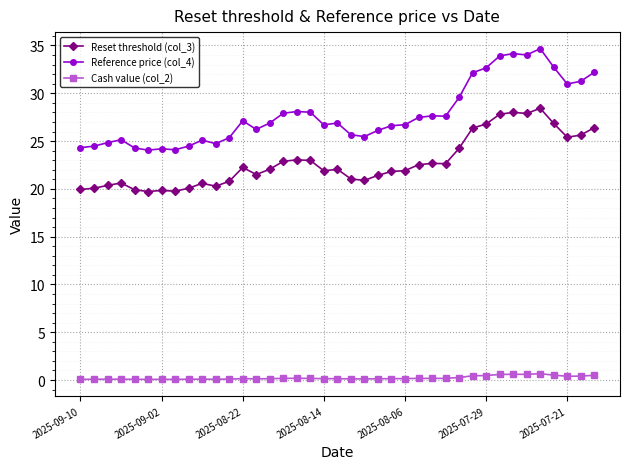

What is the minimum value for Reference price (col_4)?

24.1